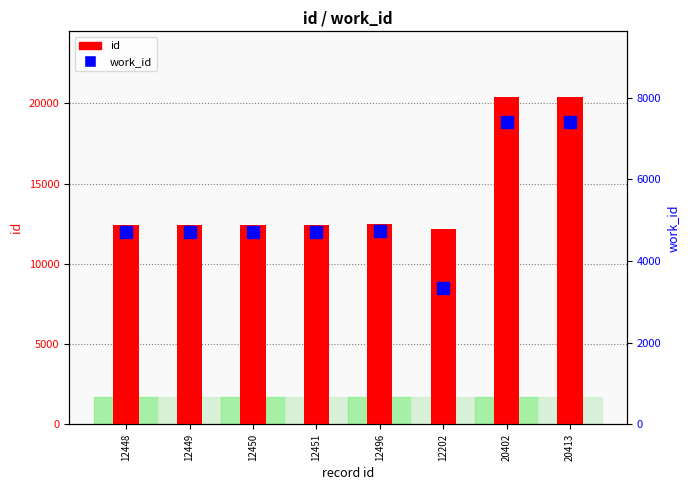

The value of id at 12202 is 19221. True or false?

False